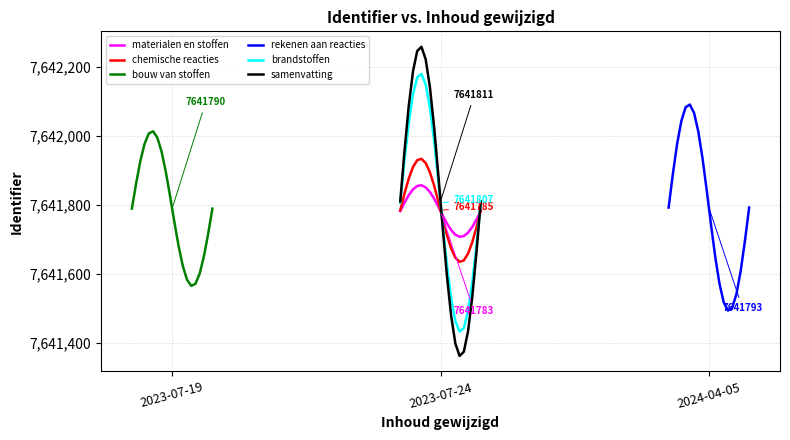

What is the maximum value for brandstoffen?

7642180.7